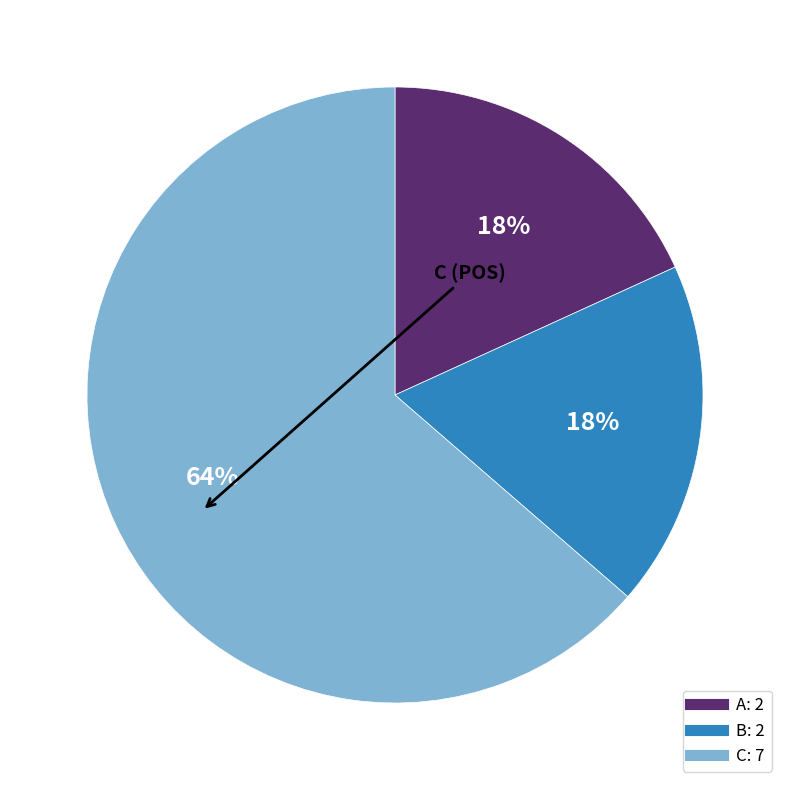

How many slices are in this pie chart?

3